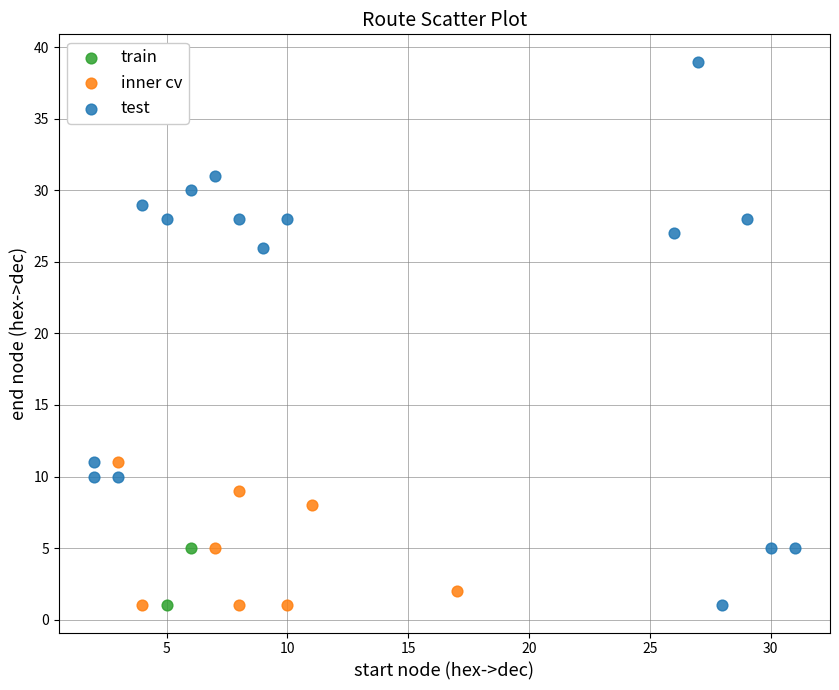

Which series reaches the maximum Y coordinate?

test